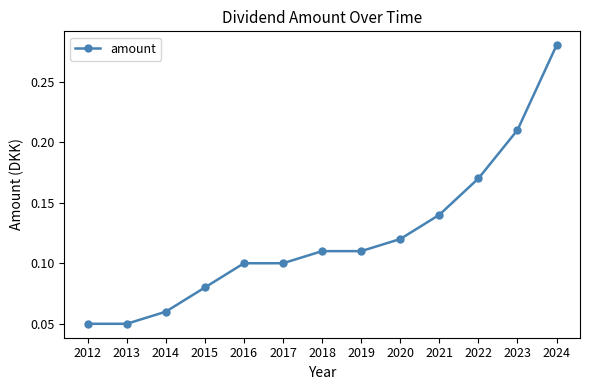

Is it true that the value at 2019 is 0.1?

True